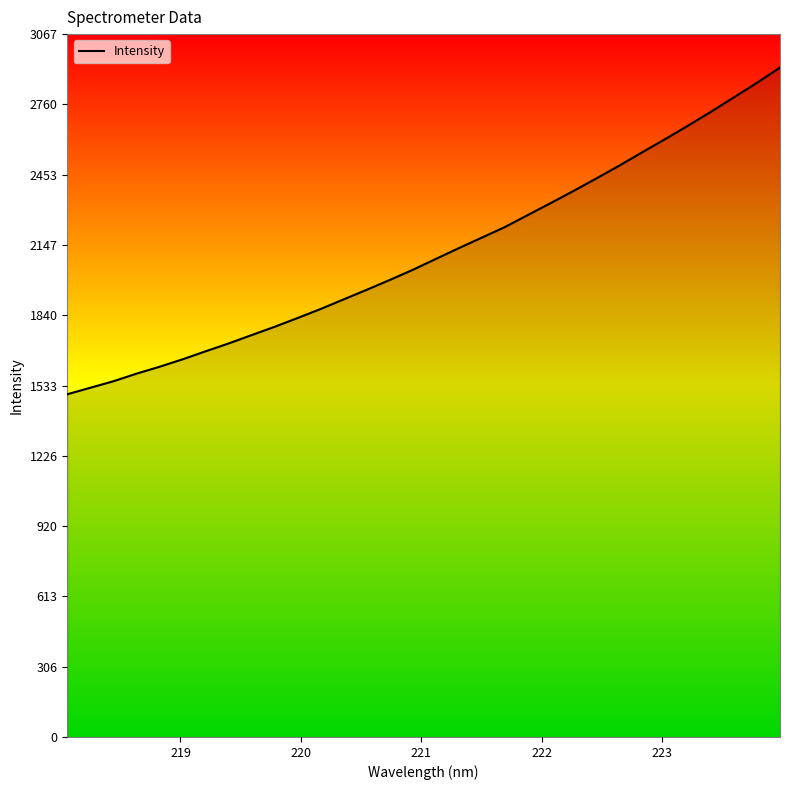

What is the minimum value shown in the chart?

1495.7